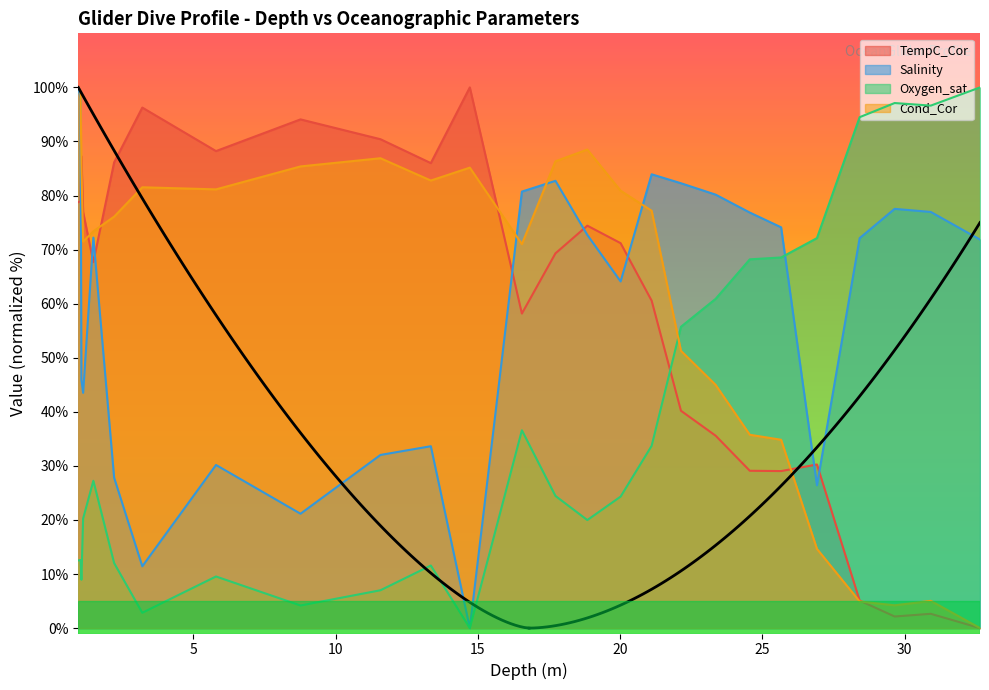

In Oxygen_sat, how many points are higher than both neighbors (excluding endpoints)?

6